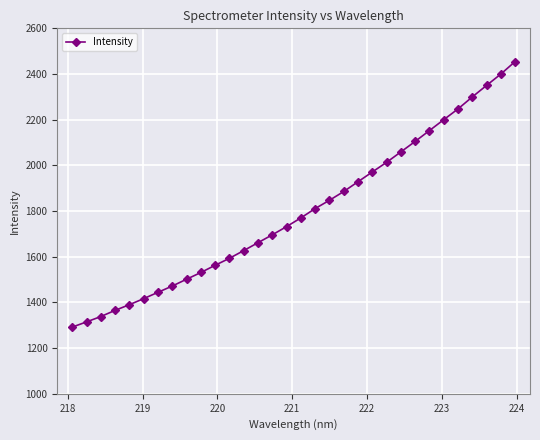

What is the smallest value displayed?

1292.0